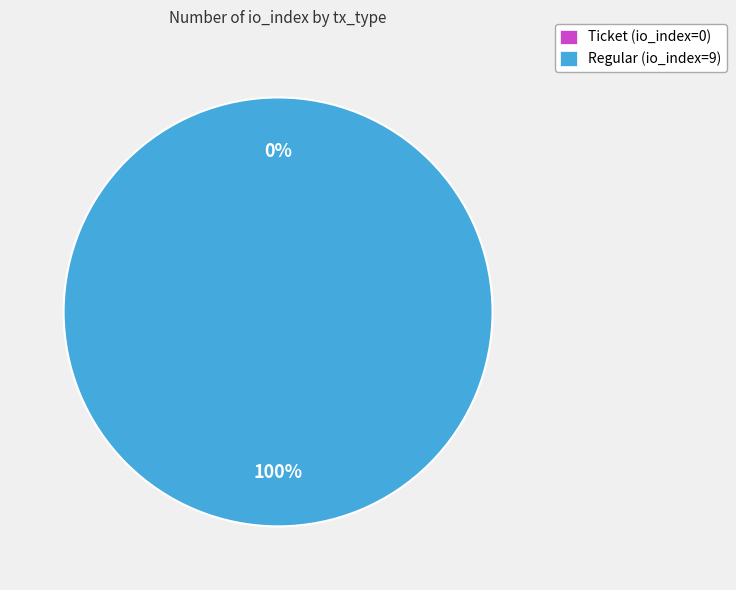

To the nearest percent, what is the difference between the Regular (io_index=9) and Ticket (io_index=0) slice percentages?

100%